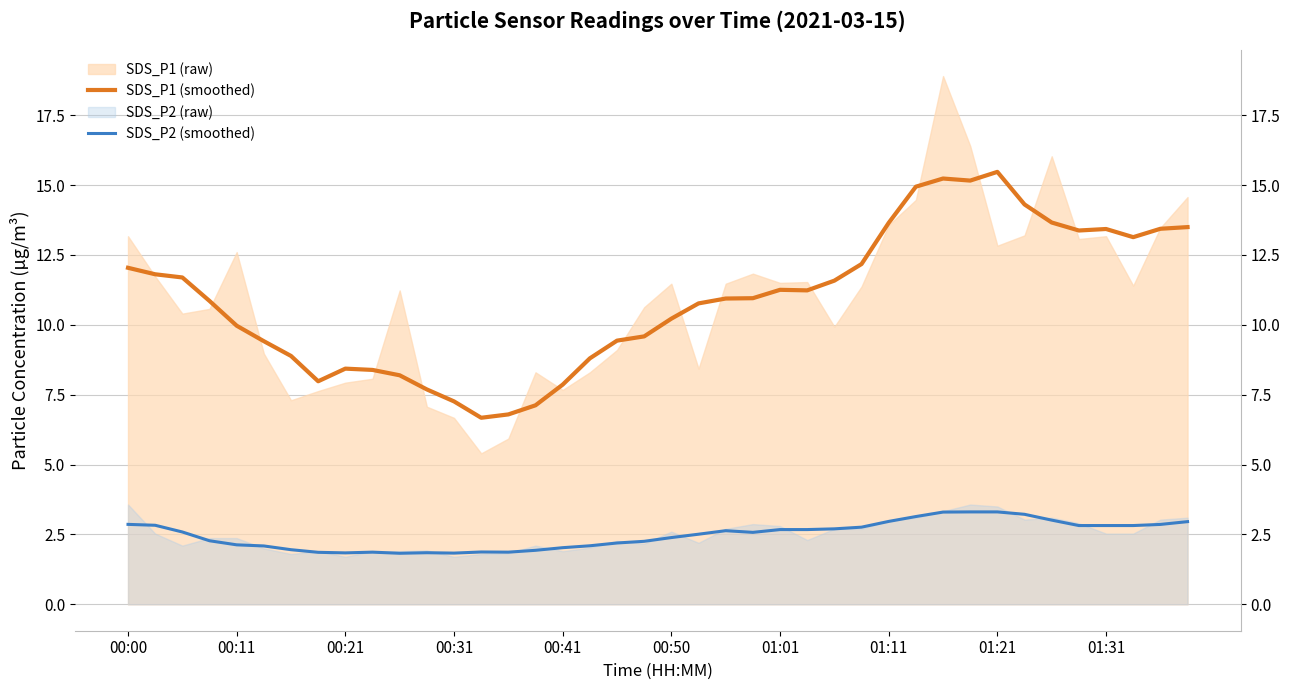

Is the value of SDS_P2 (smoothed) at 30 greater than the value of SDS_P1 (smoothed) at 01:31?

No